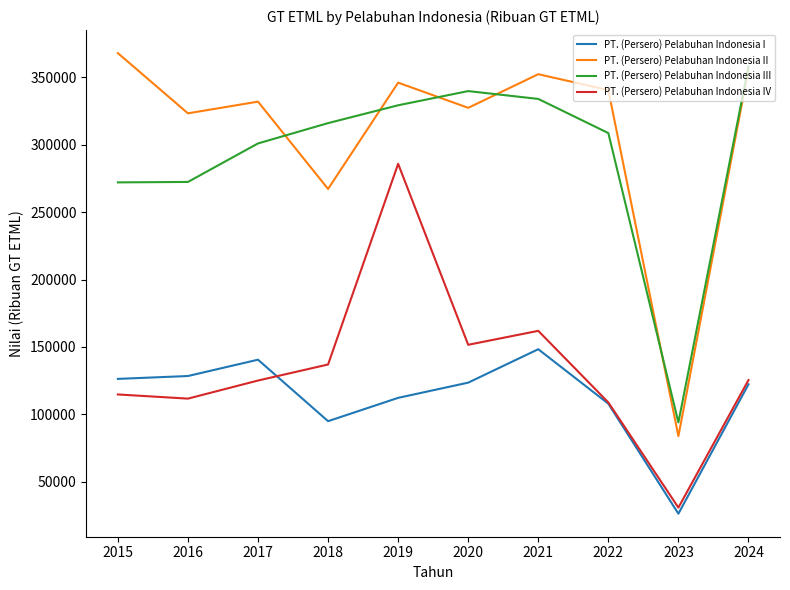

How many distinct data groups are displayed?

4